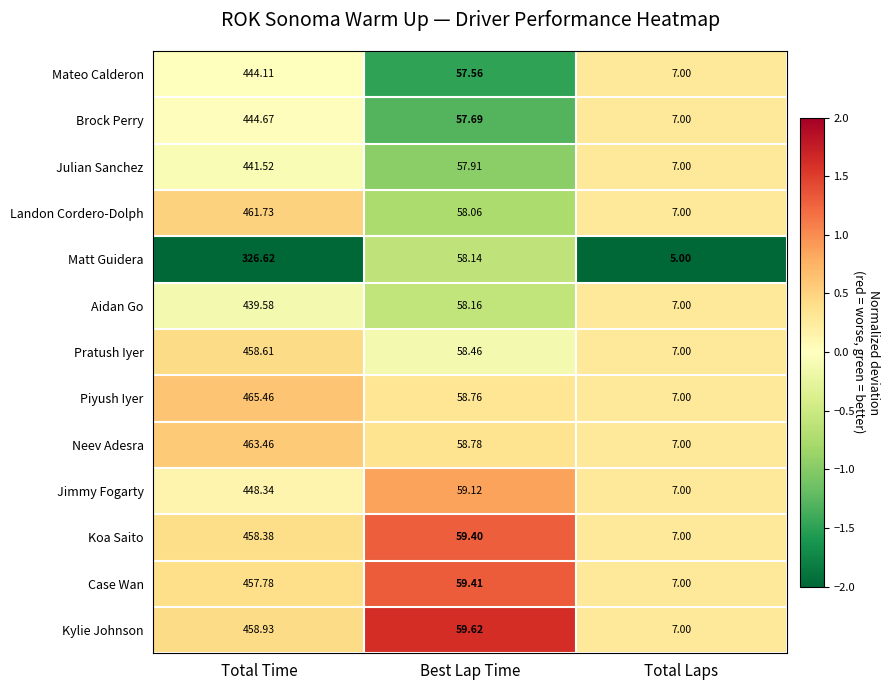

Which series has the widest spread of values?

Piyush Iyer